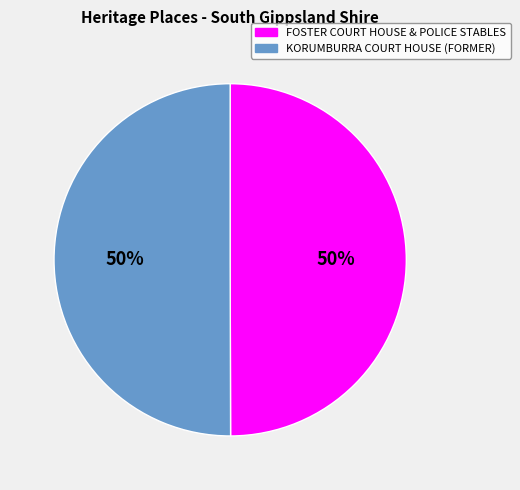

To the nearest percent, what percentage of the pie is KORUMBURRA COURT HOUSE (FORMER)?

50%